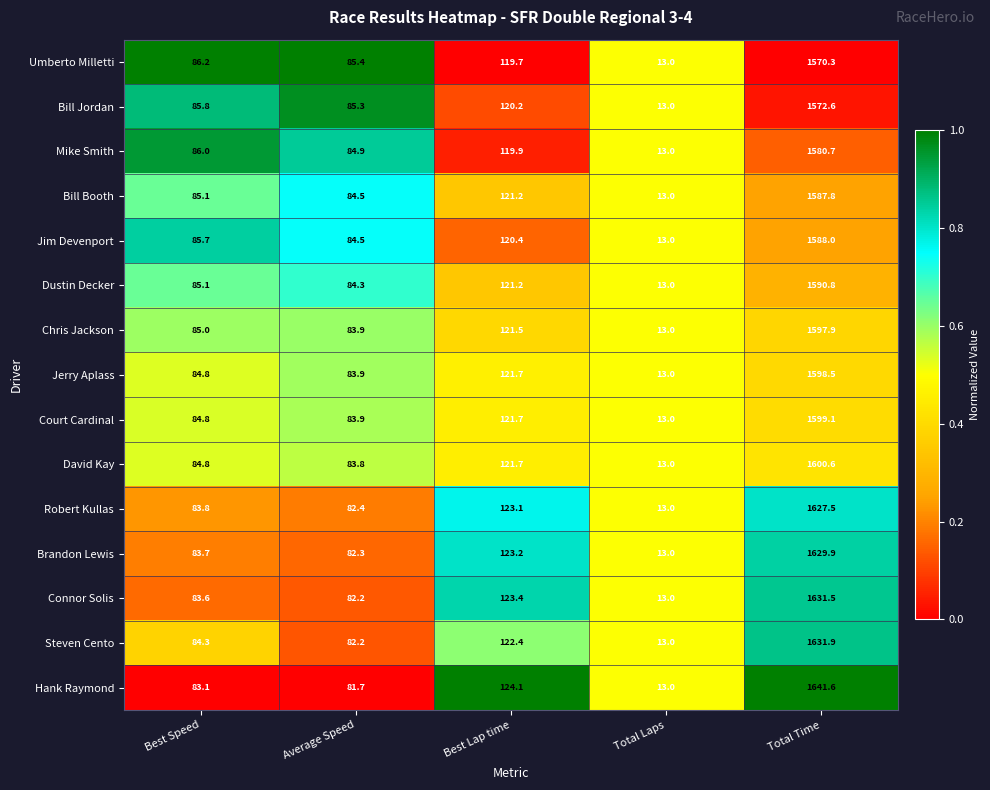

Which series has the largest range (max minus min)?

Hank Raymond